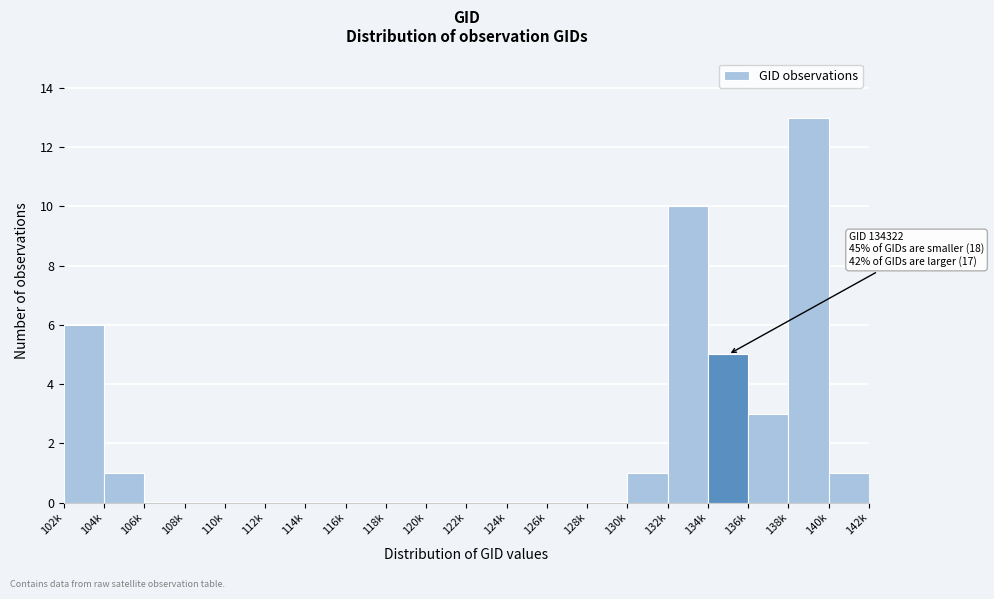

Reading right to left, list all the values displayed in this chart.

140k=1	138k=13	136k=3	134k=5	132k=10	130k=1	128k=0	126k=0	124k=0	122k=0	120k=0	118k=0	116k=0	114k=0	112k=0	110k=0	108k=0	106k=0	104k=1	102k=6